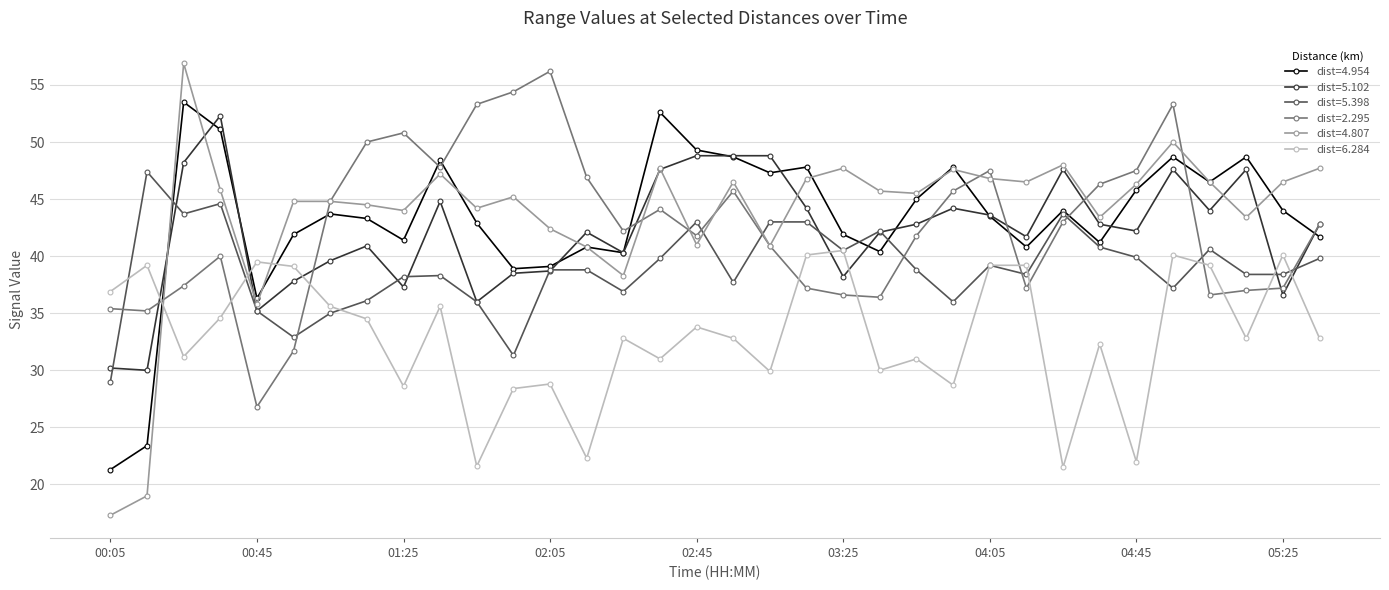

True or false: dist=2.295 and dist=6.284 cross at least once.

True